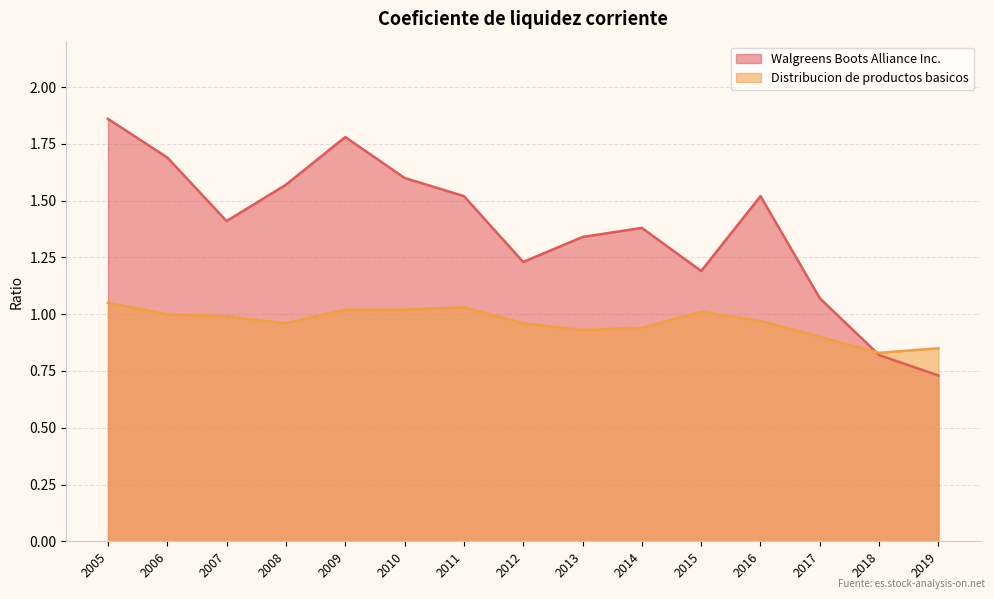

Read the Walgreens Boots Alliance Inc. value at 2005.

1.9